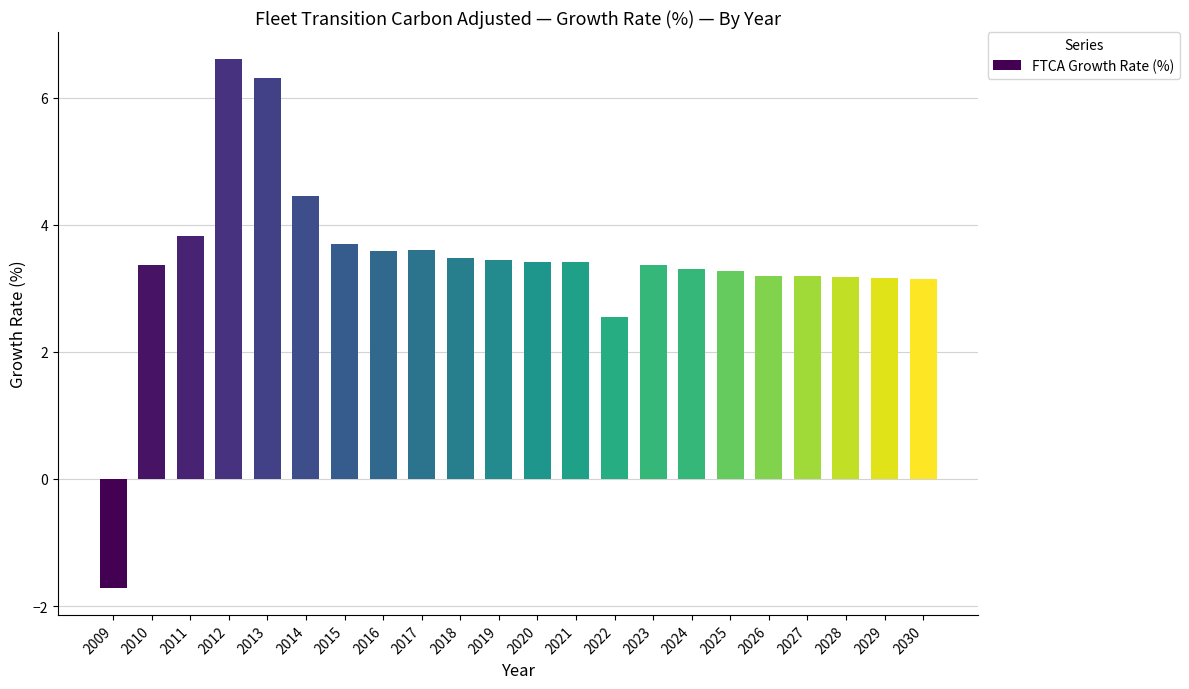

What is the sum of all values?

75.8